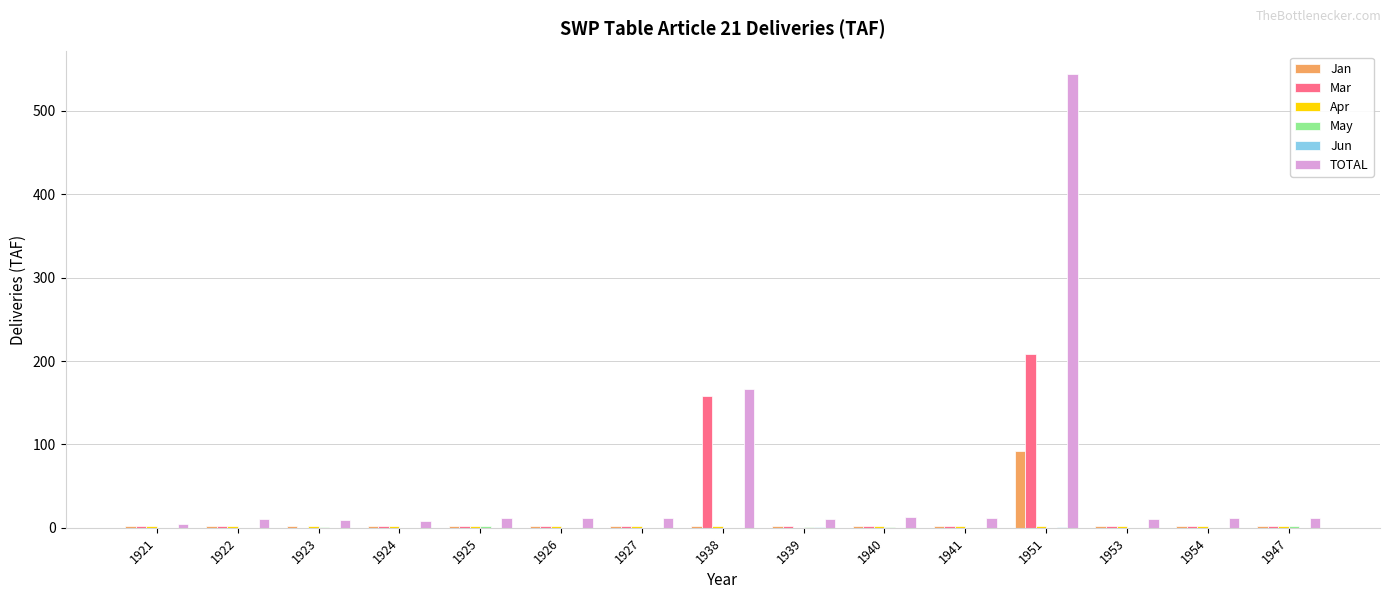

What is the maximum value shown in the chart?

544.0